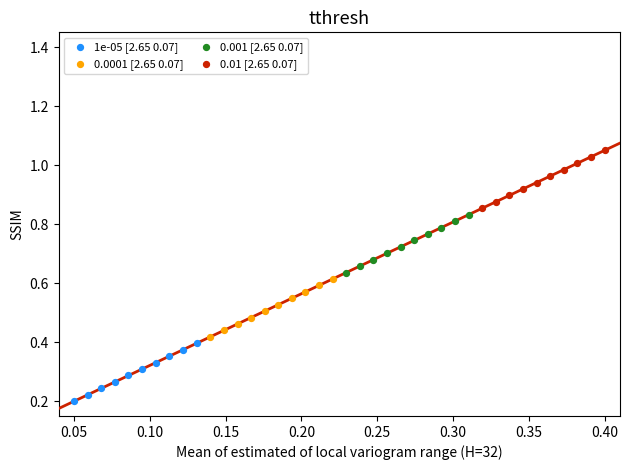

Which series contains the highest Y value?

0.01 [2.65 0.07]